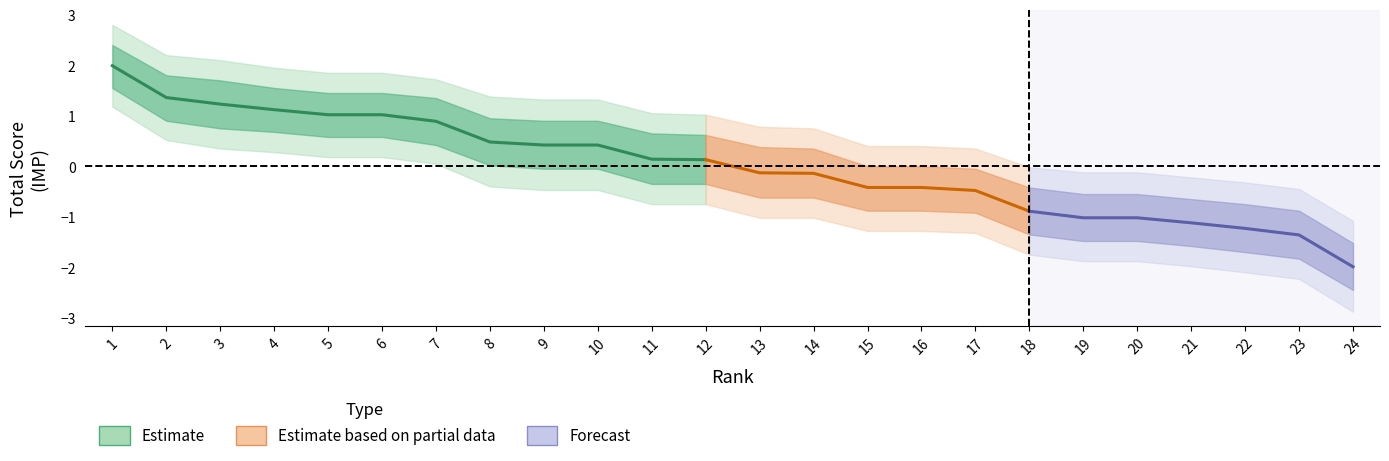

Does the chart have visible grid lines?

No